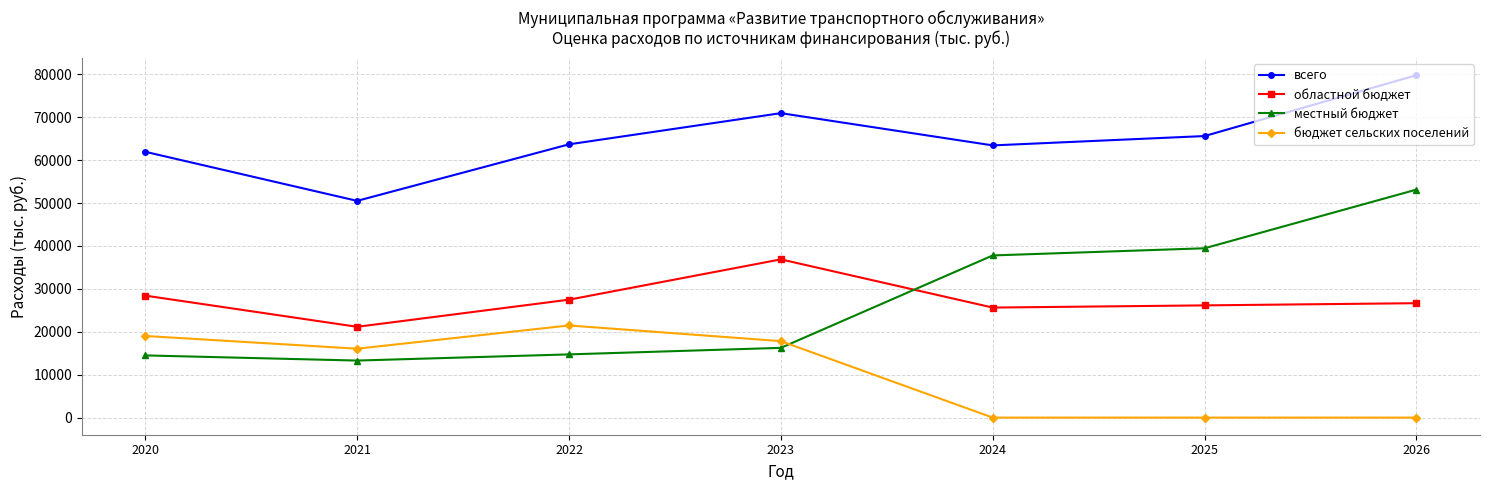

The всего series shows 103945.5 at 2022. True or false?

False